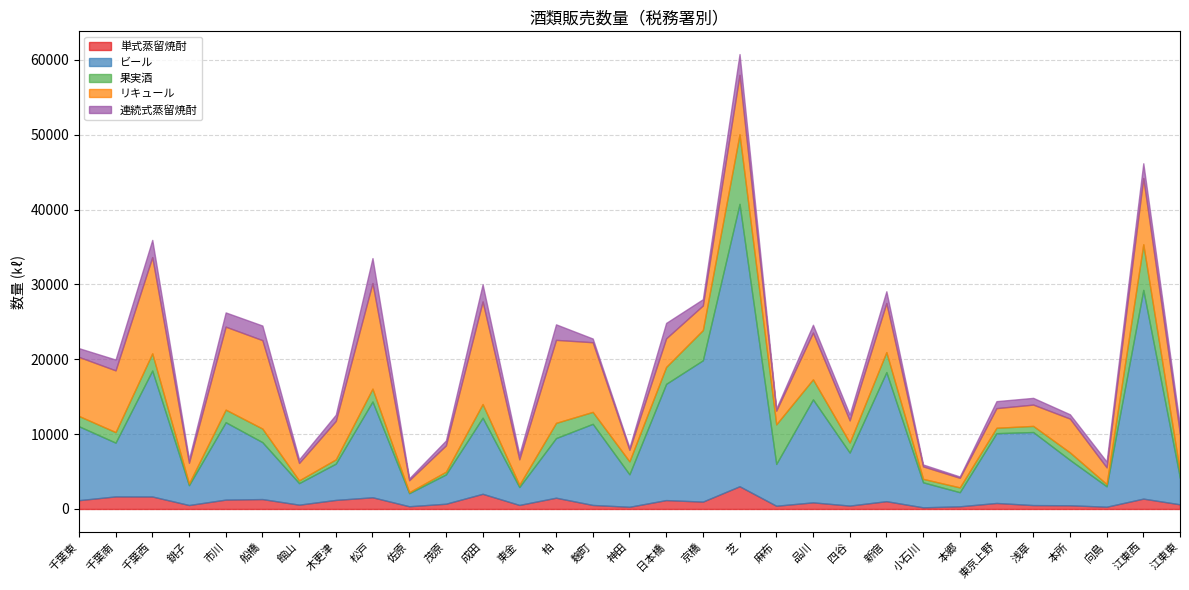

At which category does 果実酒 reach its first local peak?

千葉西